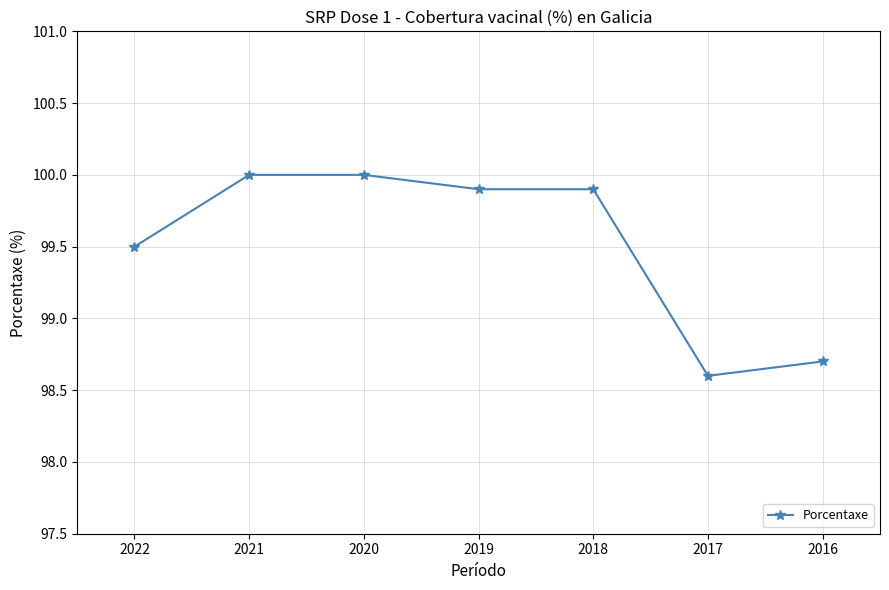

True or false: the data shows 98.7 at 2016.

True